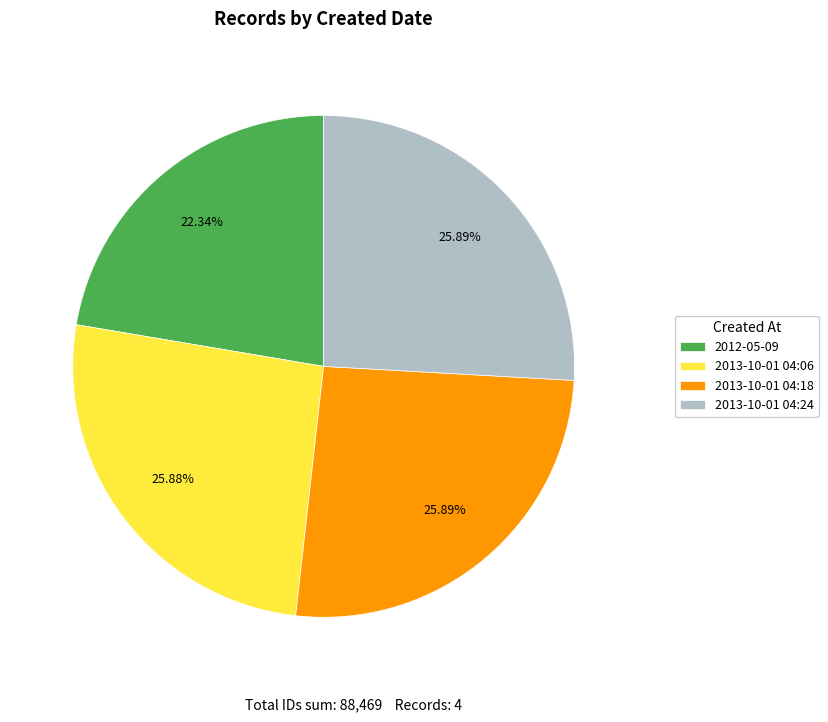

Do 2012-05-09 and 2013-10-01 04:18 together represent more than half of the pie?

No